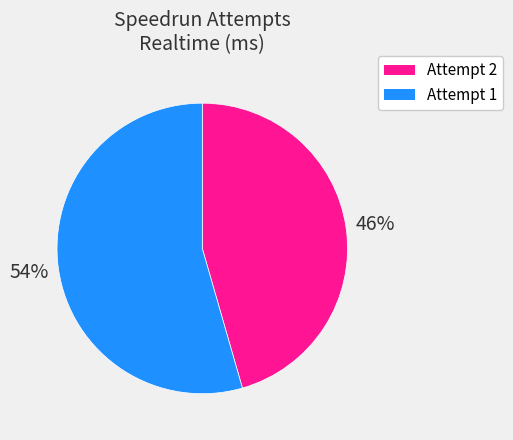

Which category has the smallest portion of the pie?

Attempt 2